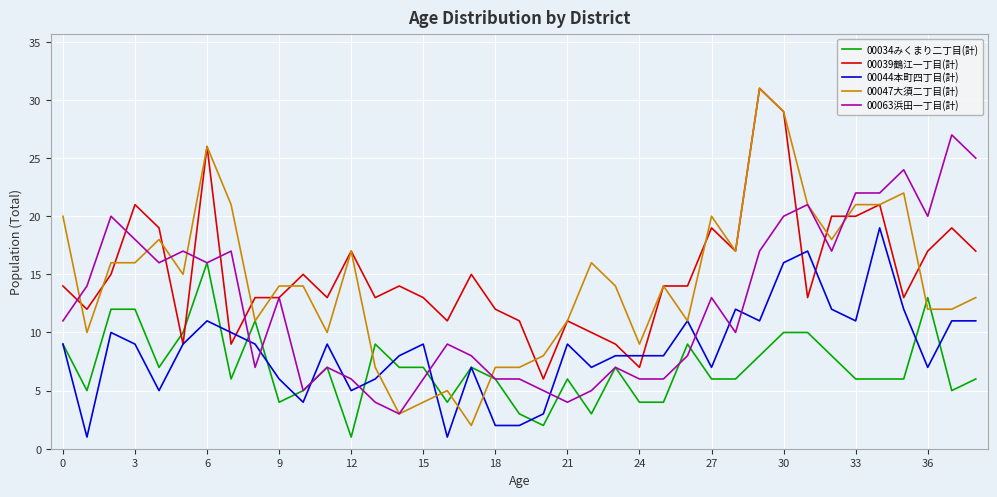

What is the highest value of the 00047大須二丁目(計) series?

31